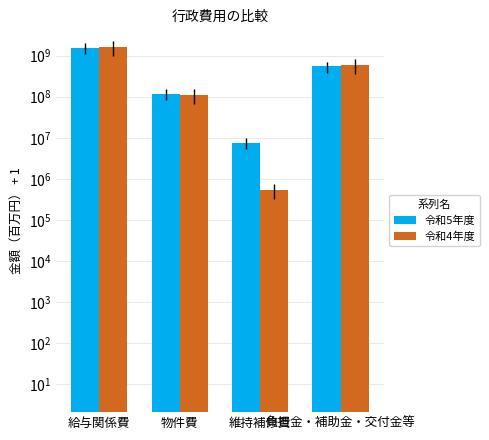

Is it true that 令和4年度 equals 1051663617 at 負担金・補助金・交付金等?

False